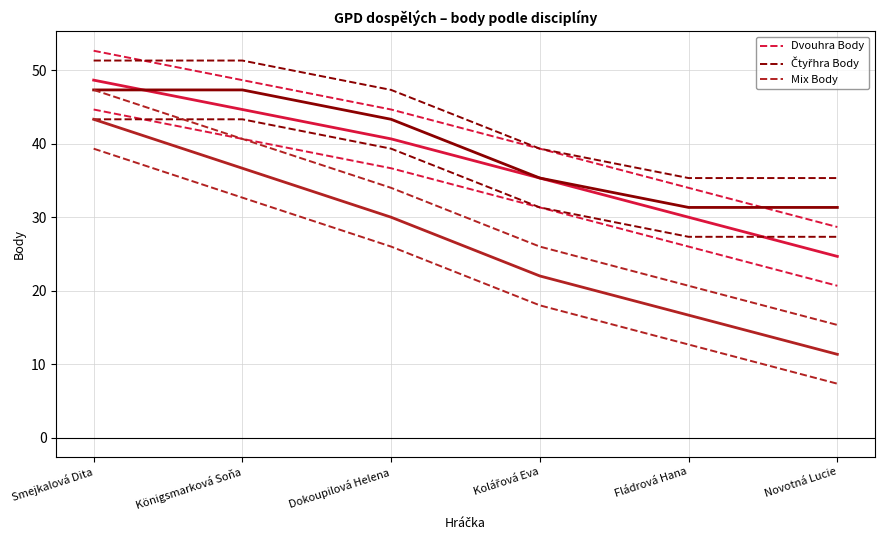

What is the value of the Čtyřhra Body point at the 3rd from the left?

47.3